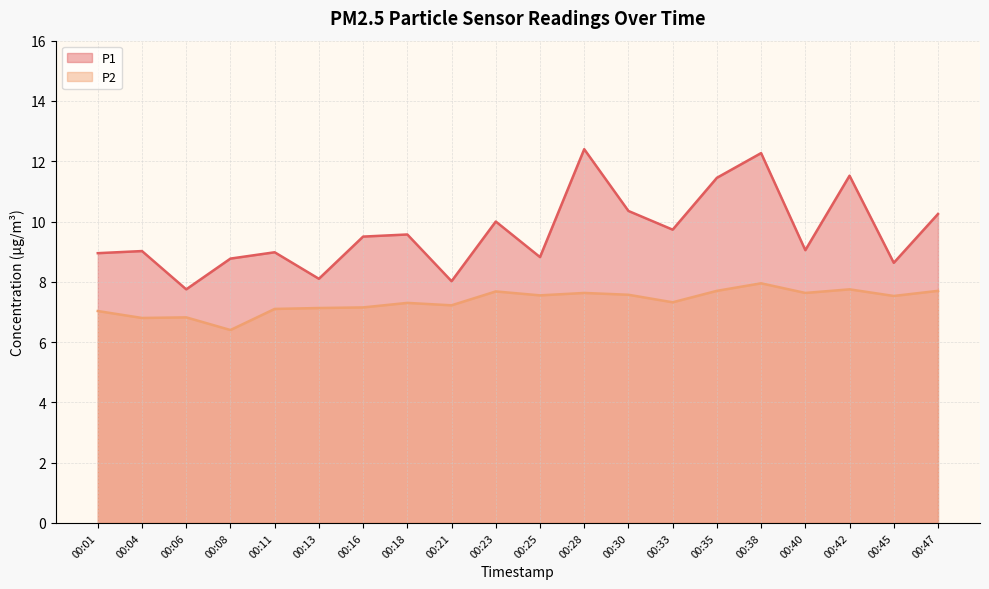

At which category does P2 reach its first local peak?

00:06